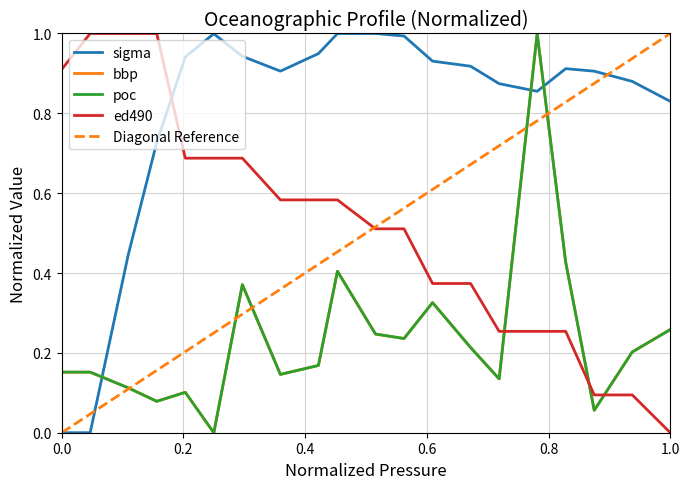

Which series has the largest total across all categories?

sigma